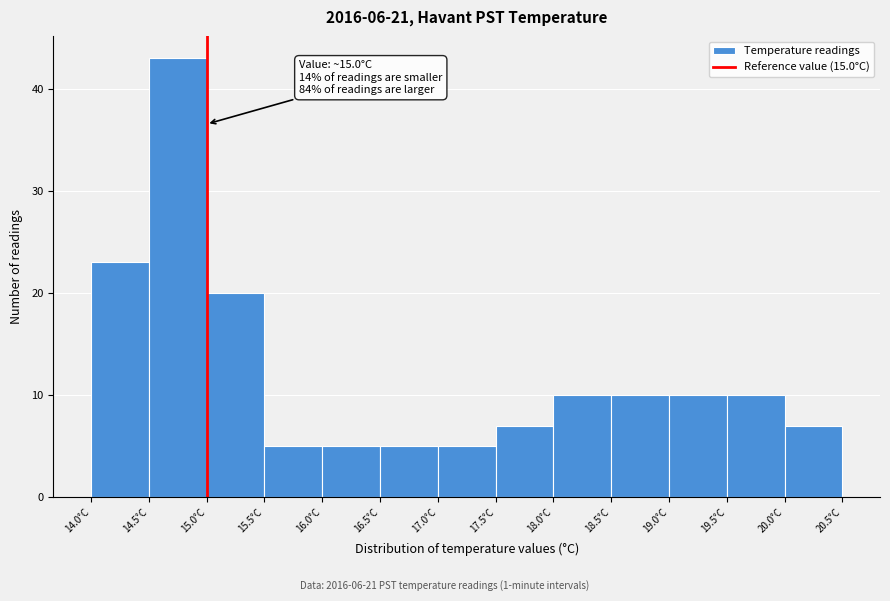

Which range on the x-axis has the tallest bar?

14.5 to 15.0